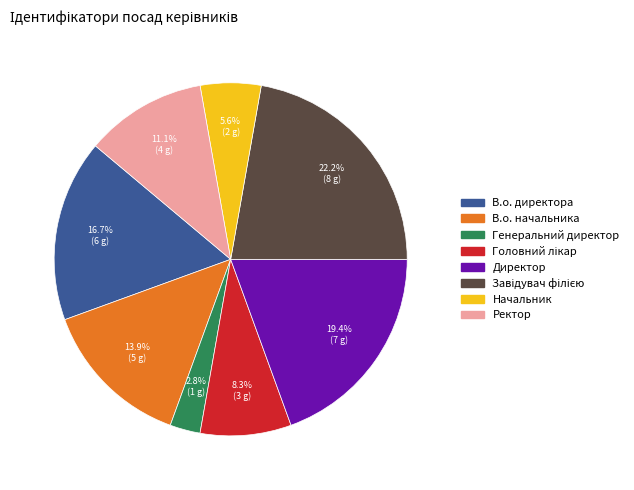

Which has a higher value, Директор or В.о. директора?

Директор